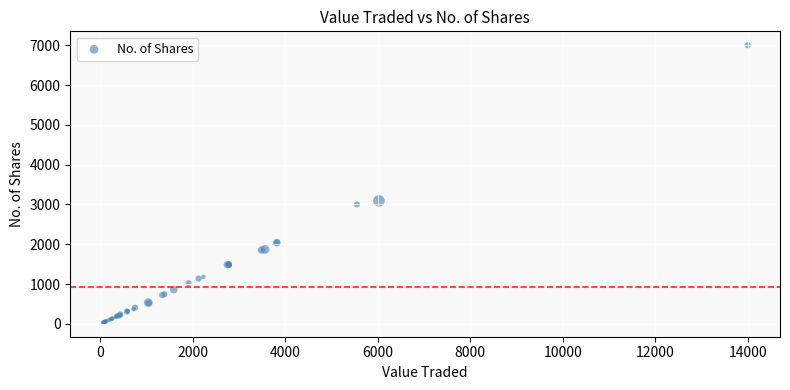

What Y value in the scatter plot is closest to 3512?

3090